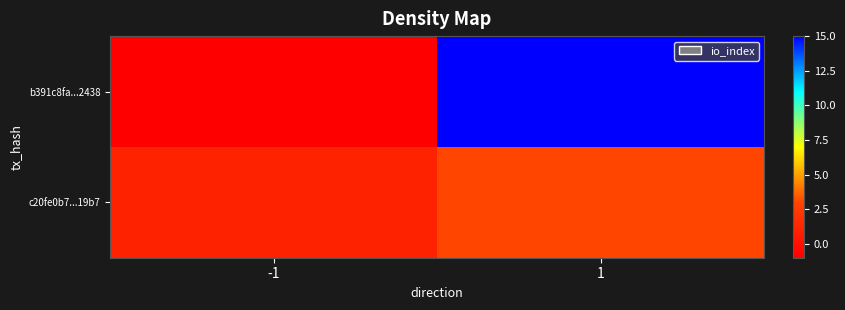

Which series has the largest range (max minus min)?

b391c8fa...2438